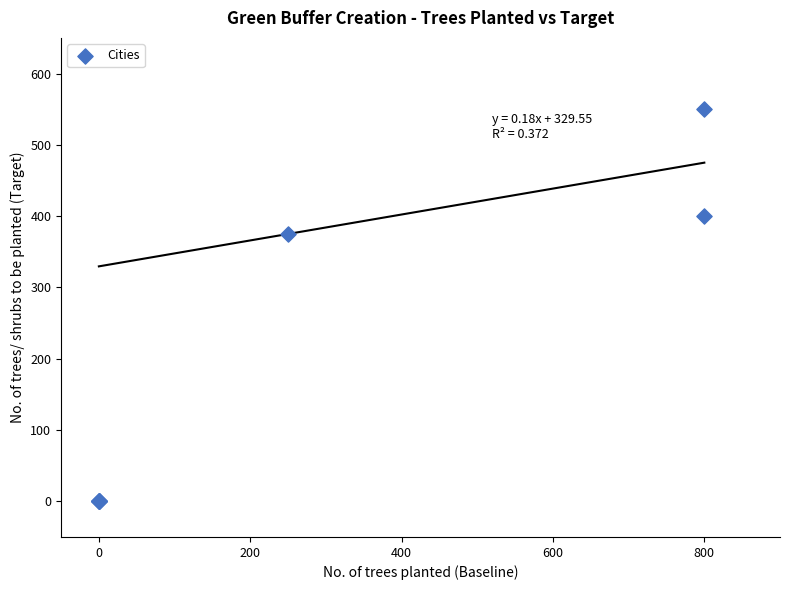

What Y value in the scatter plot is closest to 275?

375